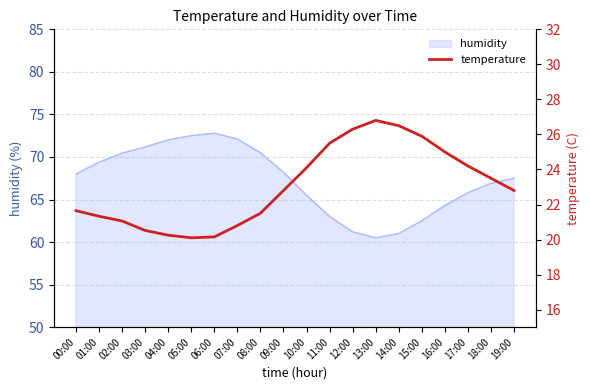

Which label corresponds to the smallest value in the chart?

05:00